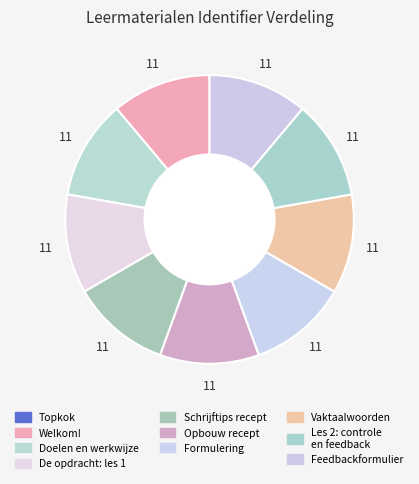

To the nearest percent, what portion does De opdracht: les 1 represent?

11%